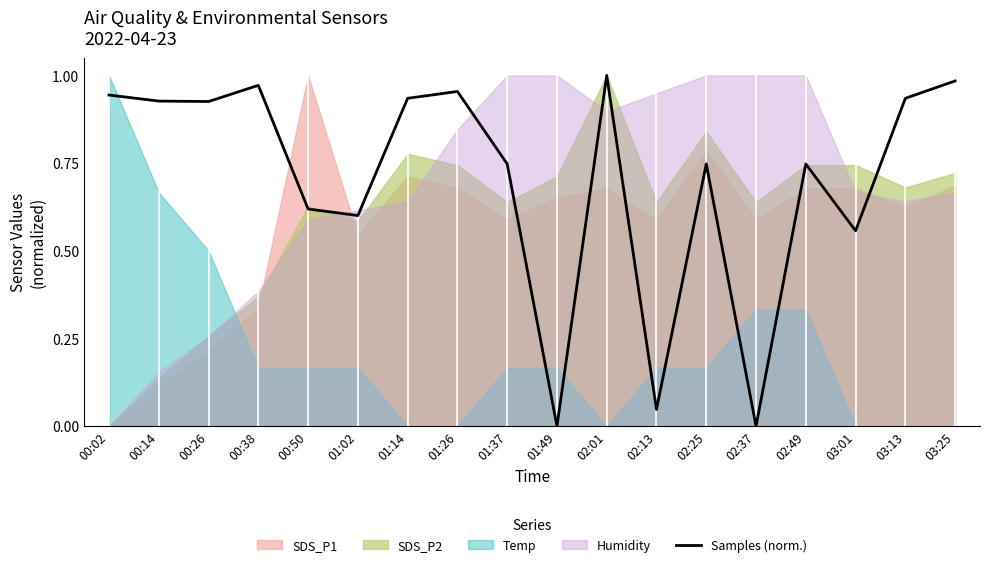

True or false: there are more than 0 points higher than both neighbors.

True